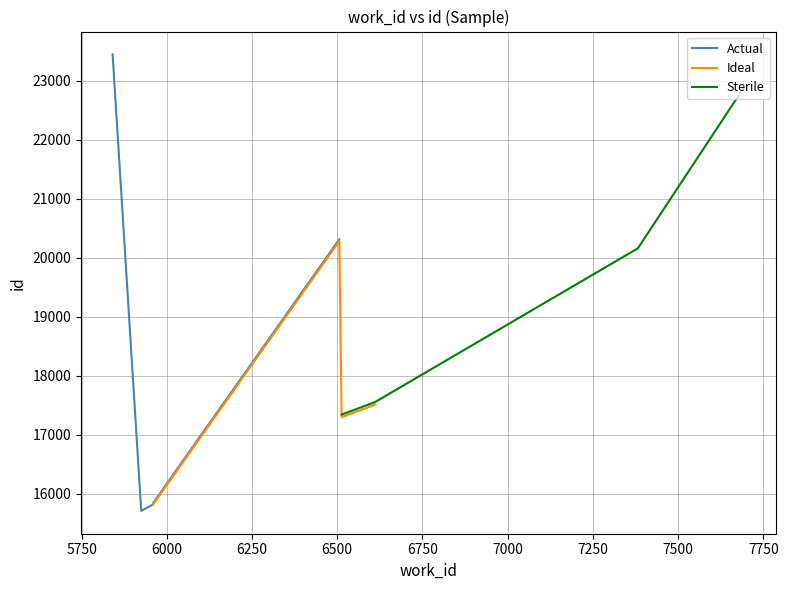

Is it true that the value at 5925 is 15712?

True